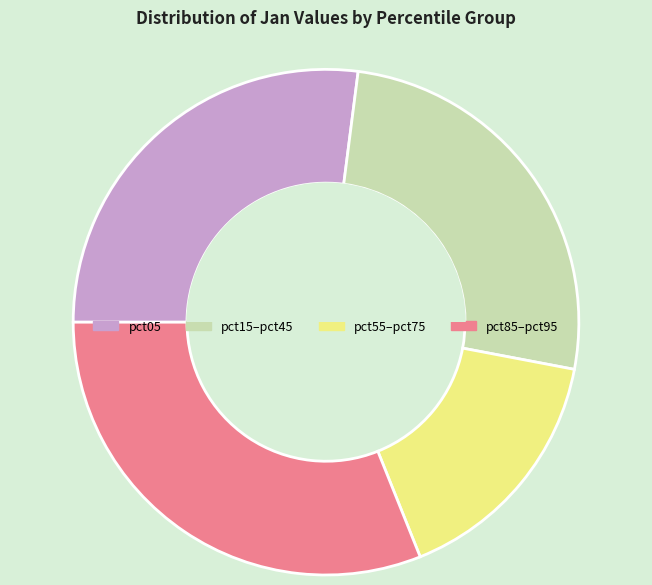

Is there any slice that represents more than half of the pie?

No